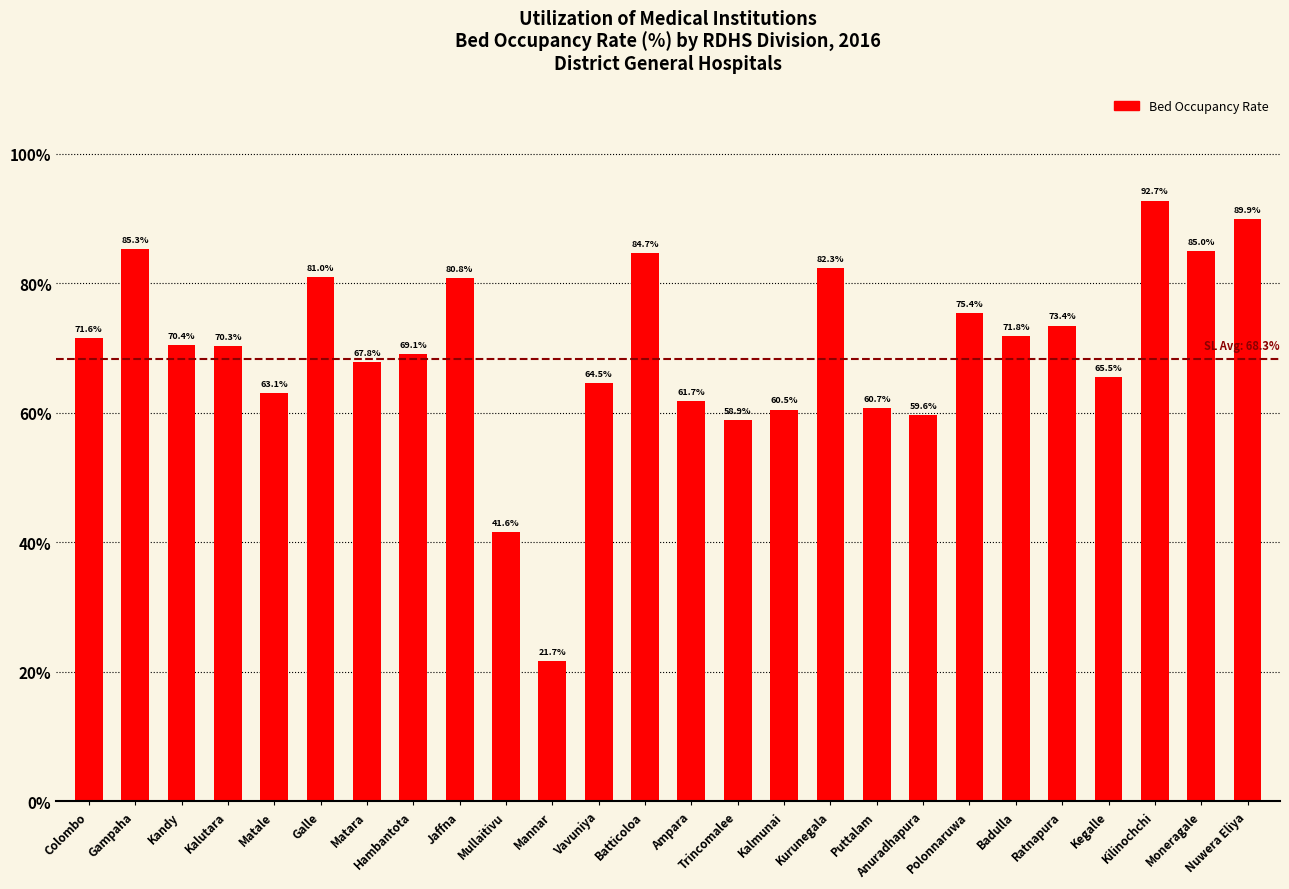

Reading left to right, what are all the values shown in this chart?

71.6	85.3	70.4	70.3	63.1	81.0	67.8	69.1	80.8	41.6	21.7	64.5	84.7	61.7	58.9	60.5	82.3	60.7	59.6	75.4	71.8	73.4	65.5	92.7	85.0	89.9